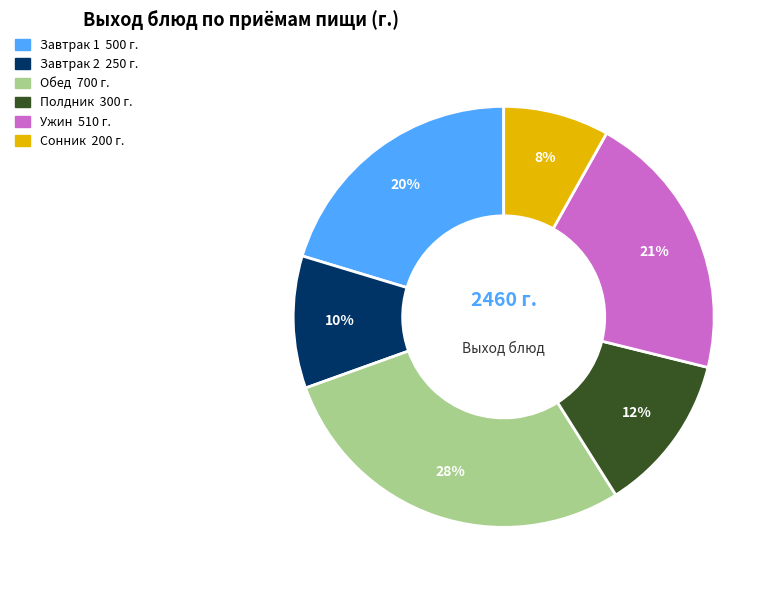

To the nearest percent, what is the average slice percentage?

17%